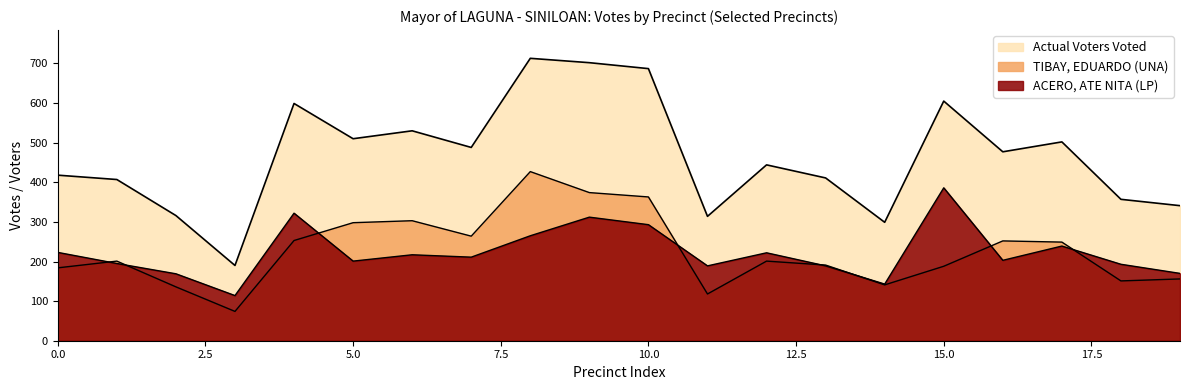

Count the number of categories in the chart.

20